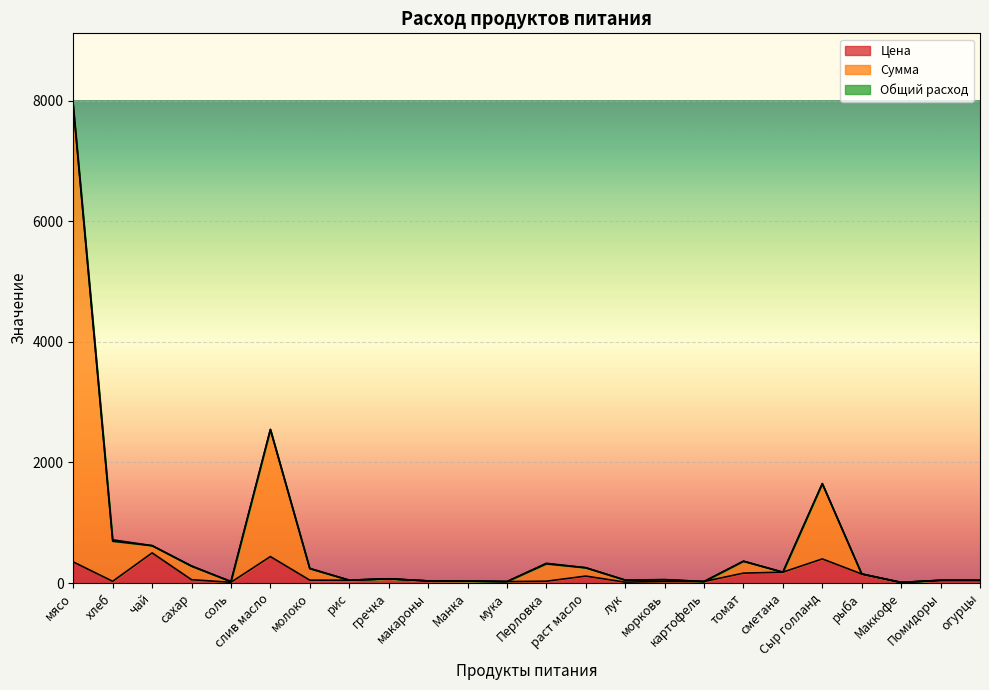

What is the label of the 16th point from the right?

гречка